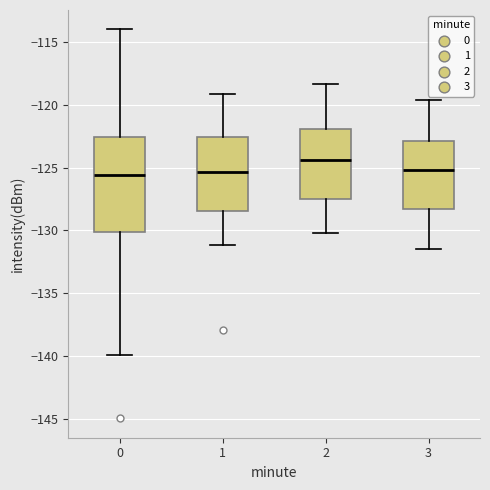

Which box's median line is the highest?

2